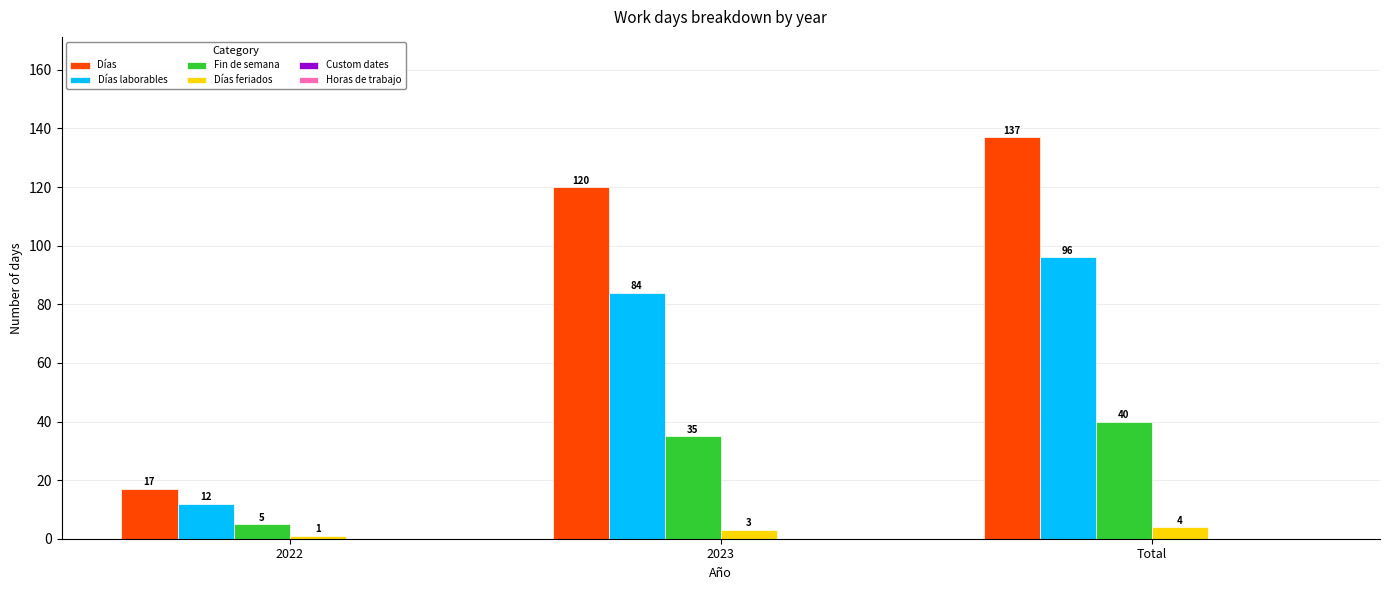

What is the value of the Días laborables bar at the 3rd from the left?

96